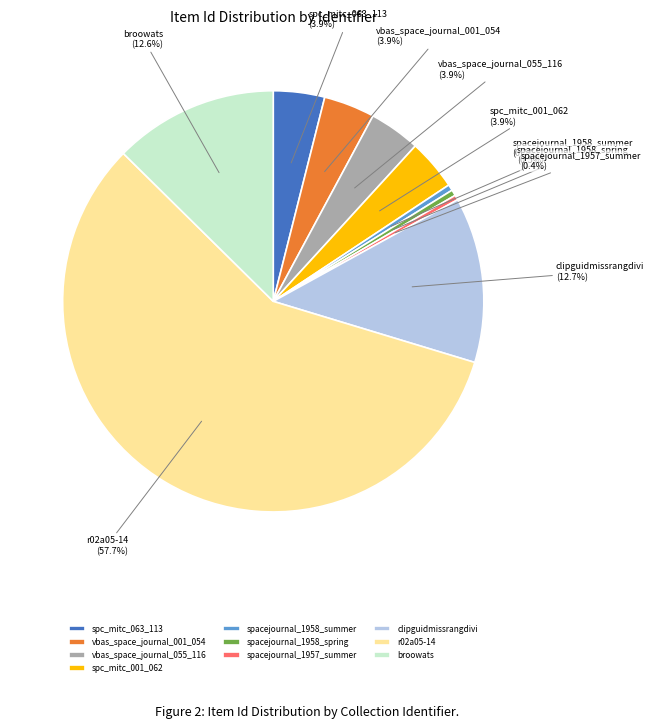

Which slice is the largest?

r02a05-14